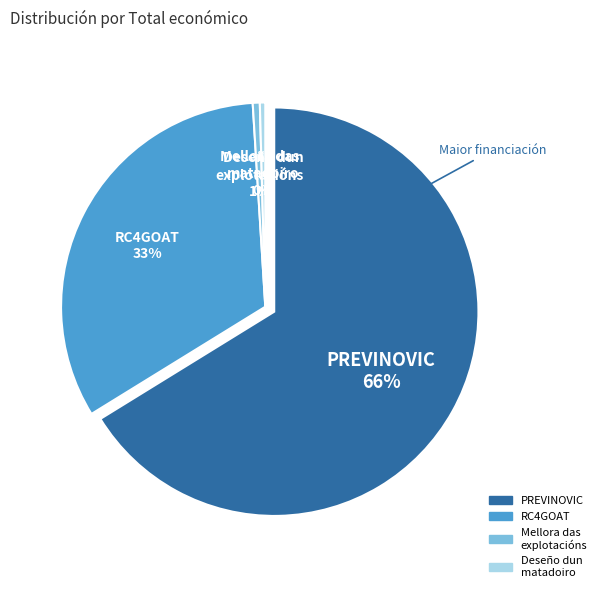

What is the ratio of the value at RC4GOAT to the value at Mellora das
explotacións?

58.8